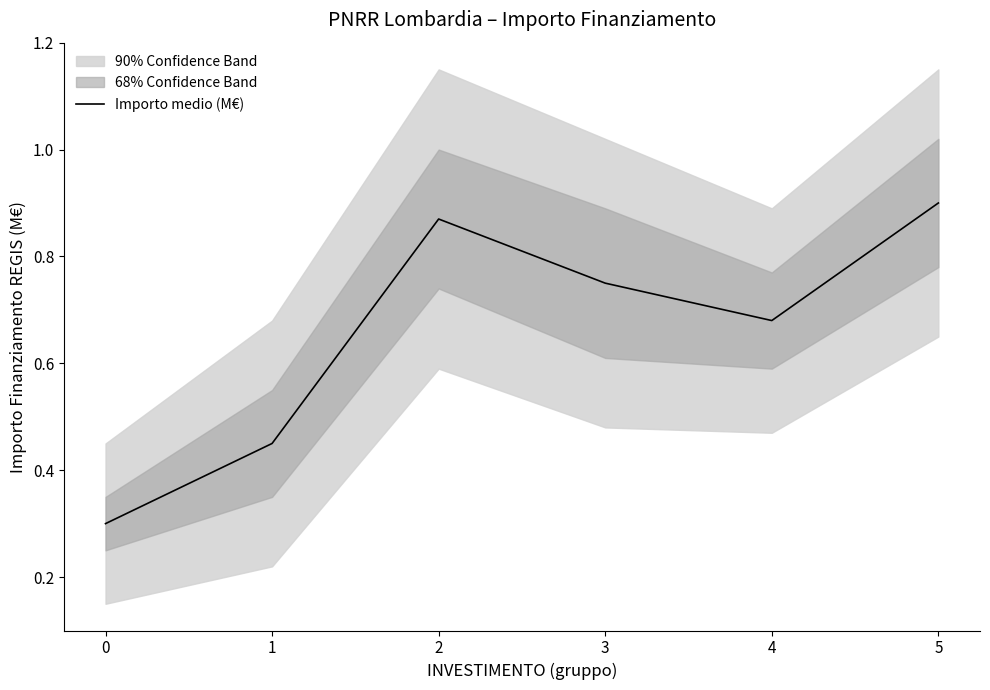

Does the chart display data point markers on the line(s)?

No